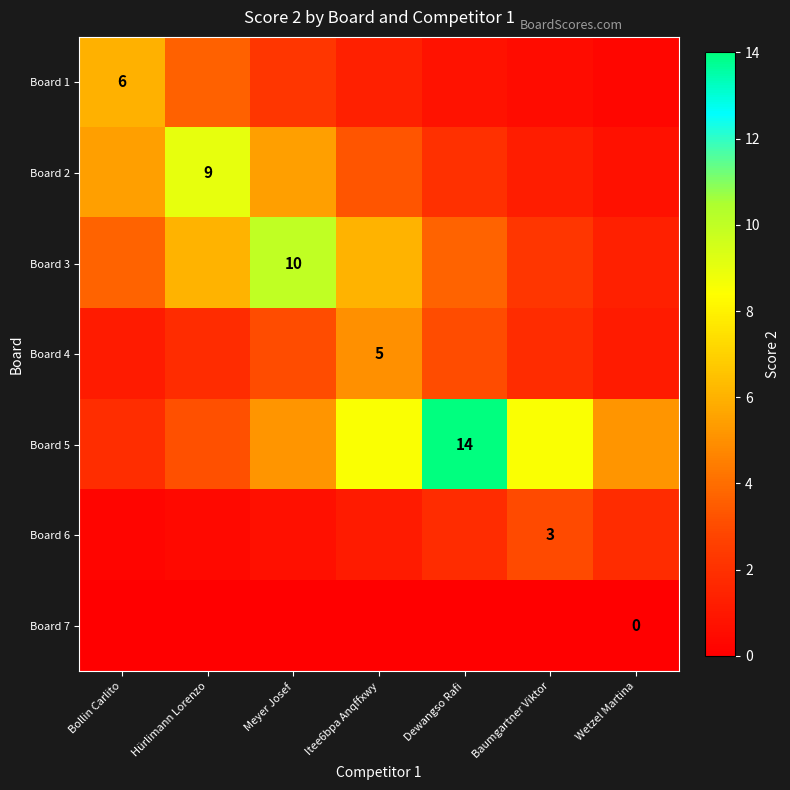

Between Itee6bpa Anqffxwy and Wetzel Martina, which series saw the biggest shift?

Board 3